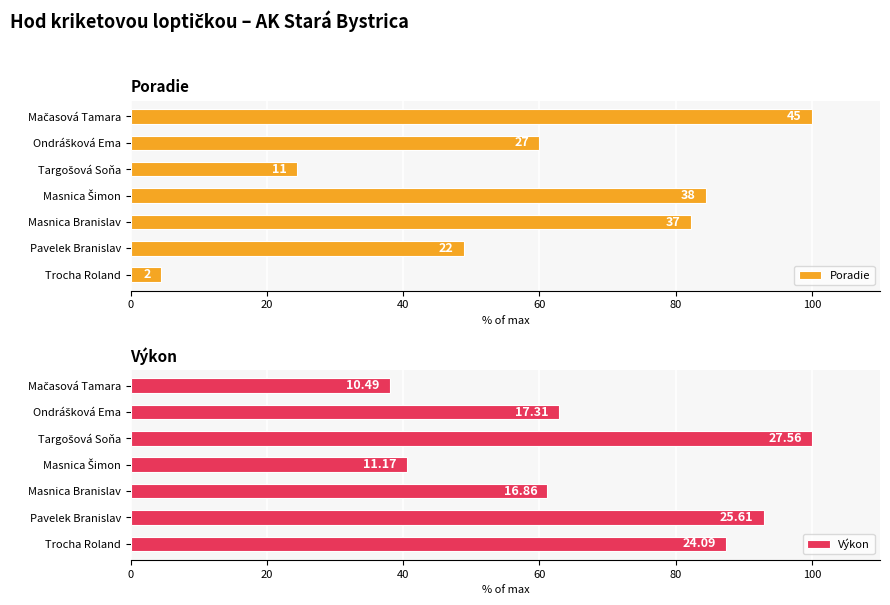

Are the bars horizontal?

Yes